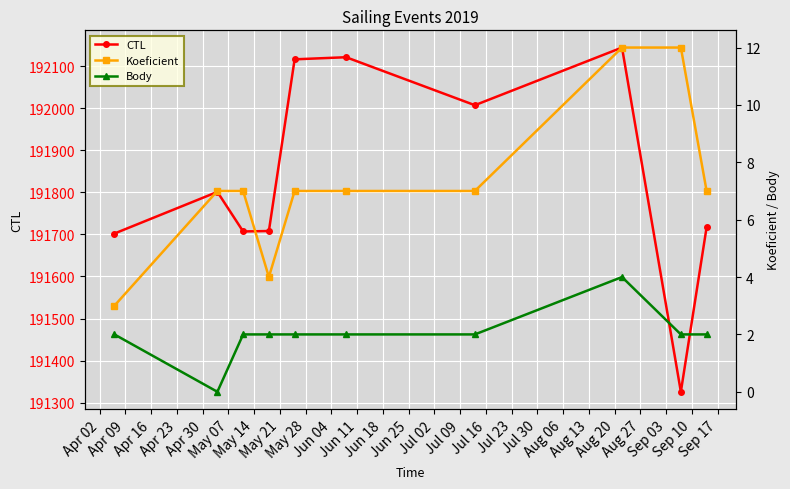

What is the value of the CTL point at the 5th from the left?

192116